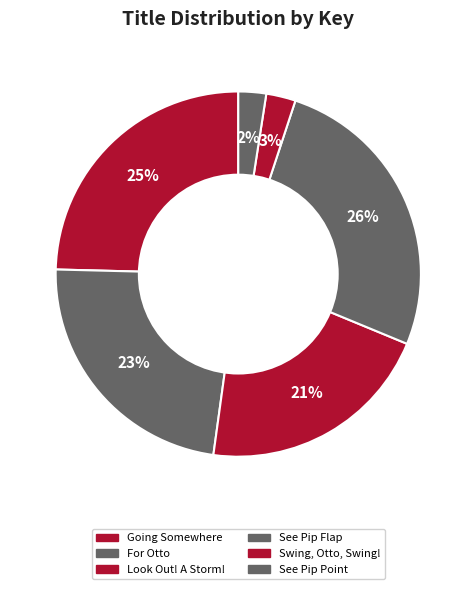

Between For Otto and See Pip Flap, which is larger?

See Pip Flap